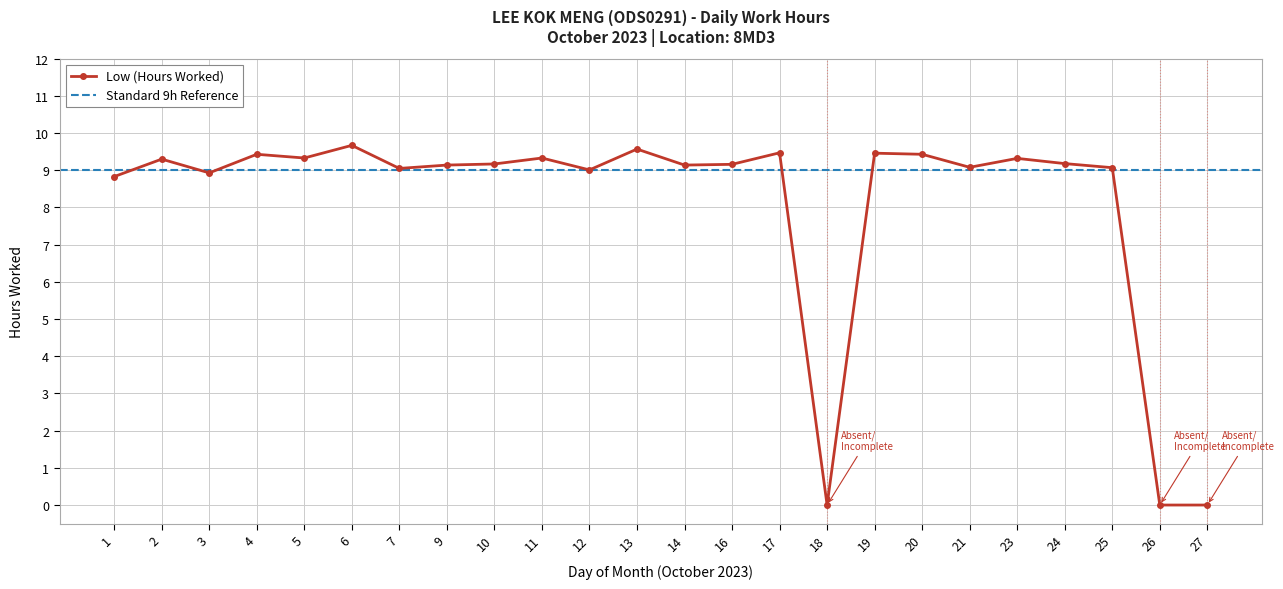

Reading left to right, extract all data points from this chart.

1=8.8	2=9.3	3=8.9	4=9.4	5=9.3	6=9.7	7=9.1	9=9.1	10=9.2	11=9.3	12=9.0	13=9.6	14=9.1	16=9.2	17=9.5	18=0.0	19=9.5	20=9.4	21=9.1	23=9.3	24=9.2	25=9.1	26=0.0	27=0.0